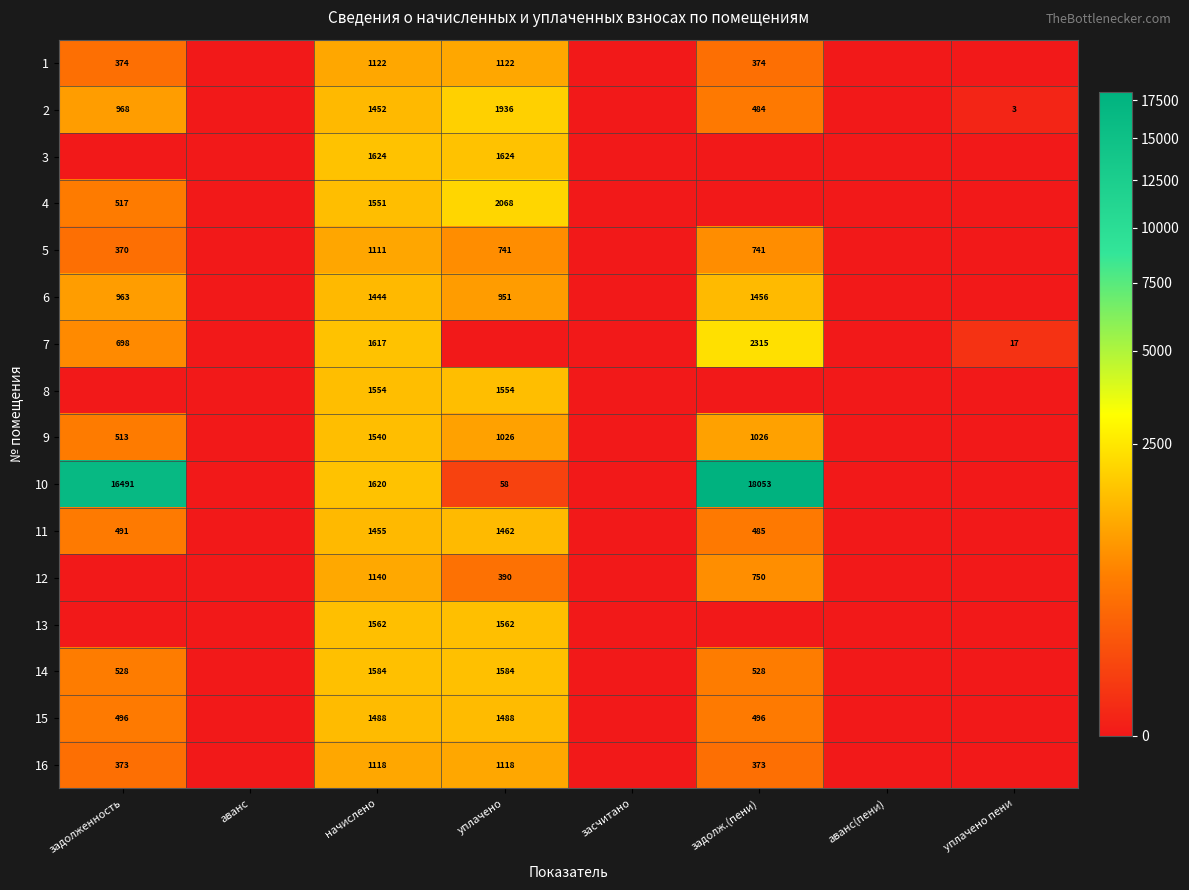

True or false: 11 has a value of 775 at уплачено.

False